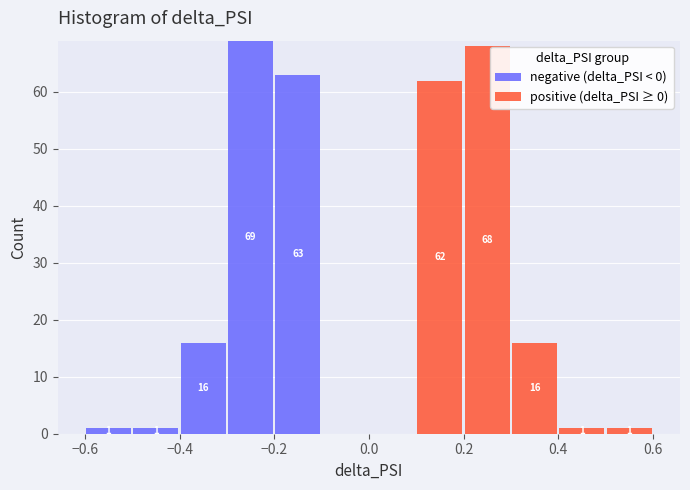

Which range on the x-axis has the tallest stacked bar (by total height)?

-0.3 to -0.2